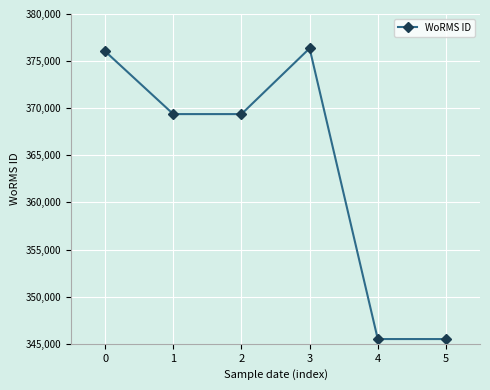

What is the value of the 4th point from the left?

376357